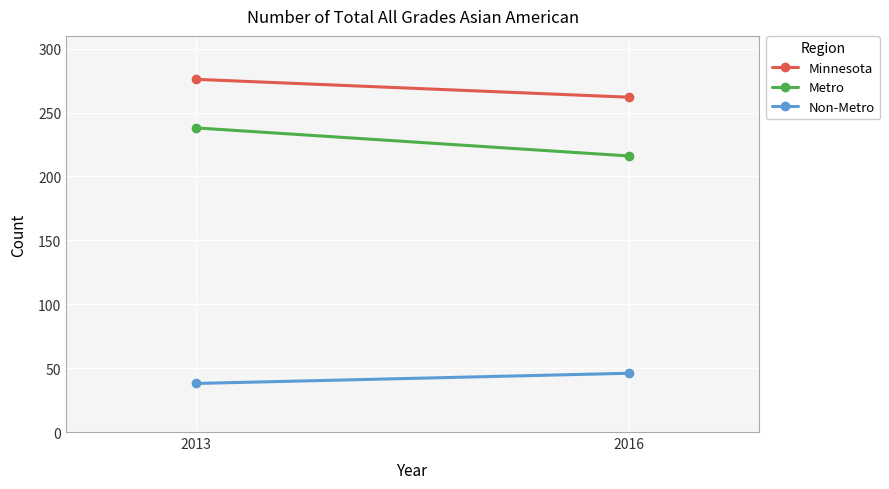

Read the Non-Metro value at 2013.

38